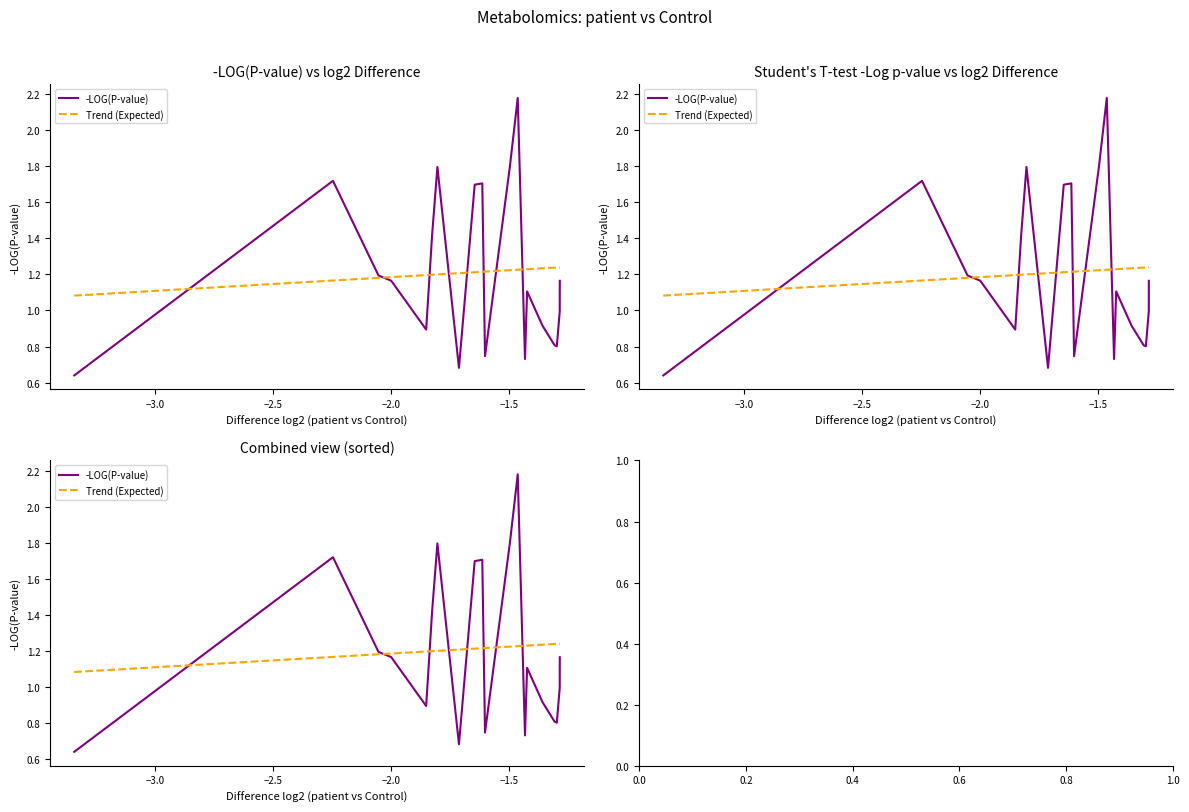

Rank the series by their average value, from highest to lowest.

Trend (Expected), -LOG(P-value)